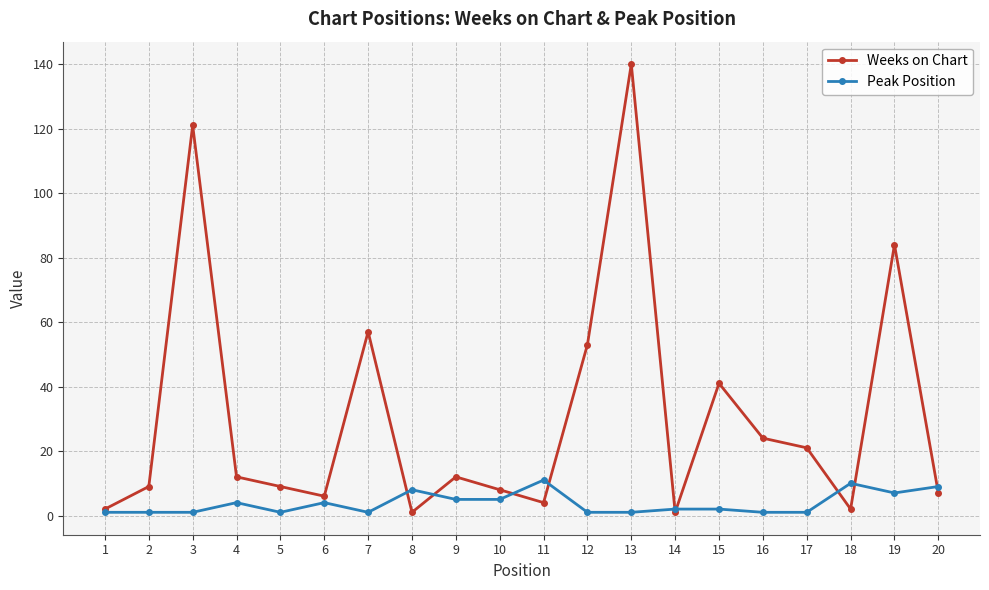

Which series changed the most between 5 and 15?

Weeks on Chart